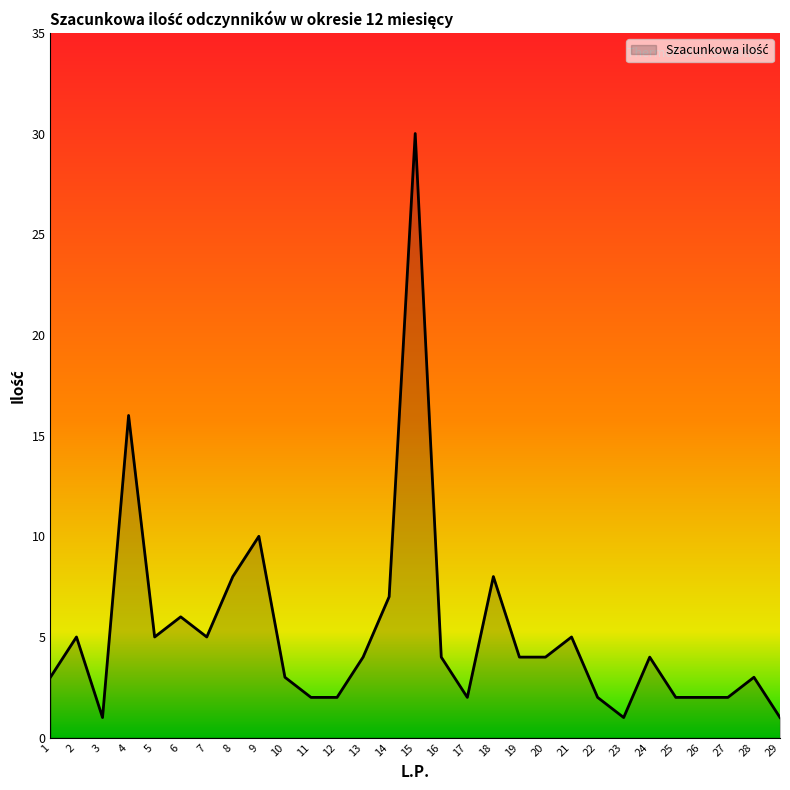

Which has a higher value, 27 or 28?

28